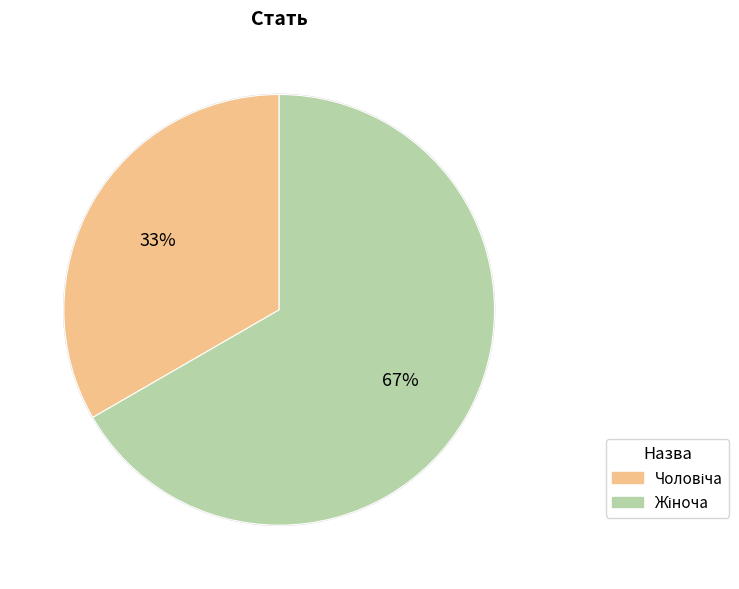

To the nearest percent, what is the average slice percentage?

50%